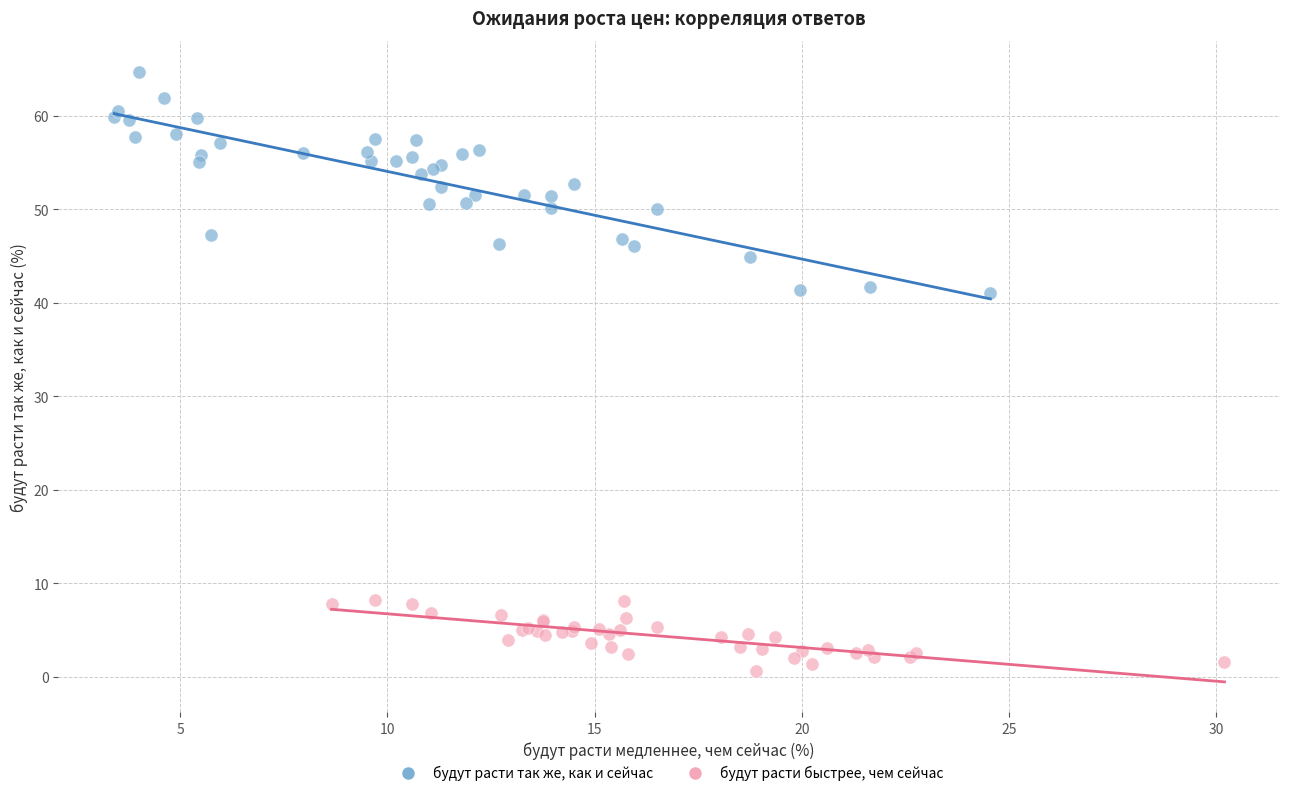

Which series contains the highest Y value?

будут расти так же, как и сейчас